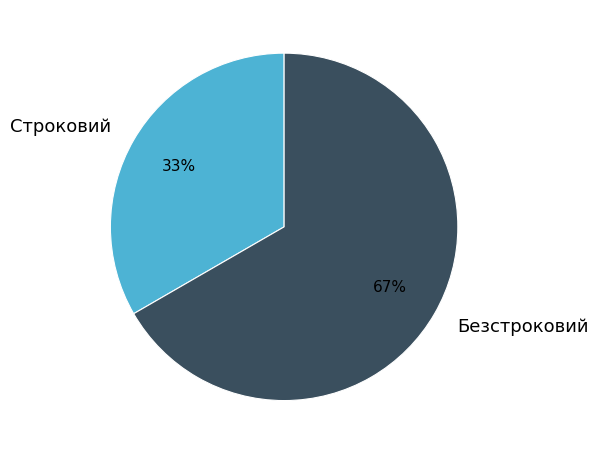

Approximately how many times larger is the value at Строковий compared to Безстроковий?

0.5